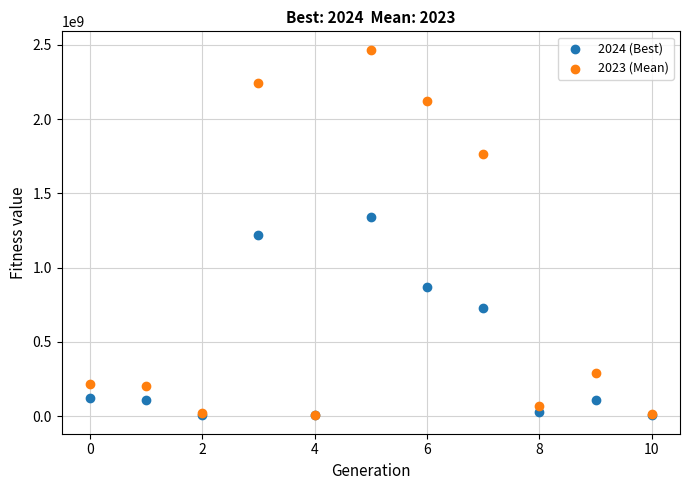

What are all the series names shown in the legend?

2024 (Best), 2023 (Mean)